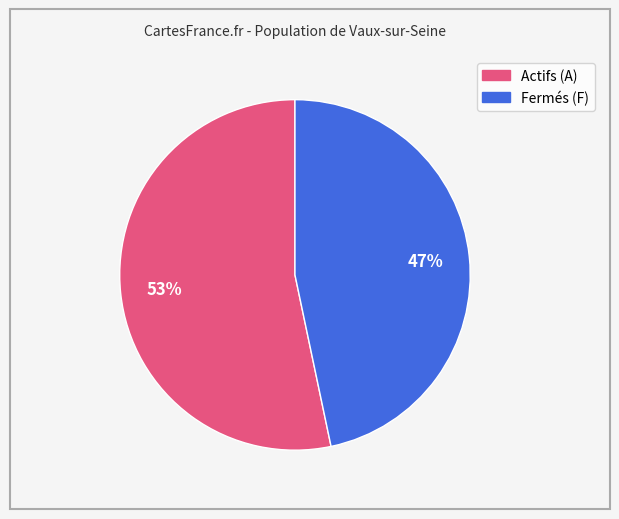

How many slices are in this pie chart?

2